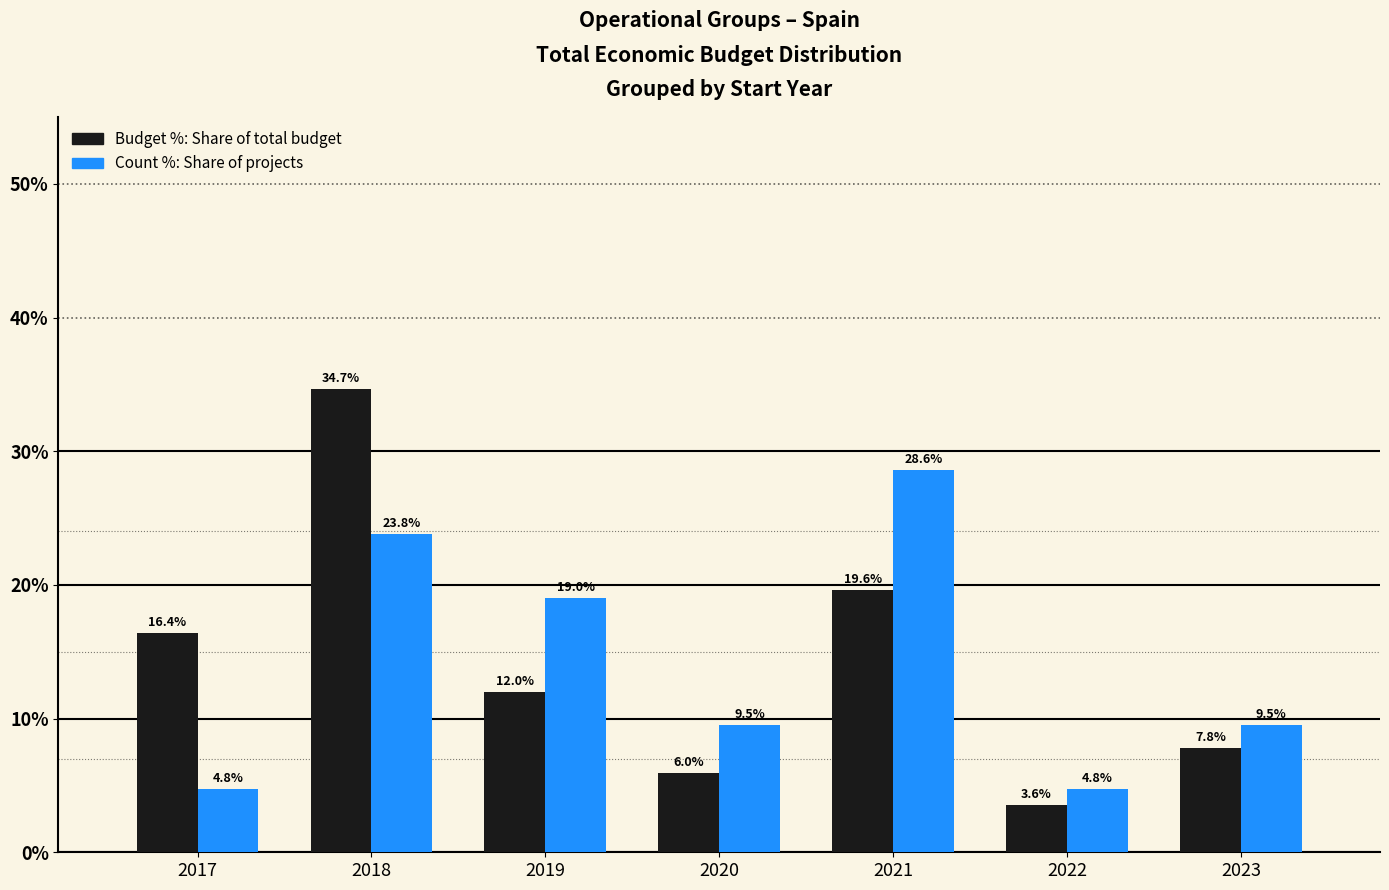

At which category is the sum across all series the highest?

2018